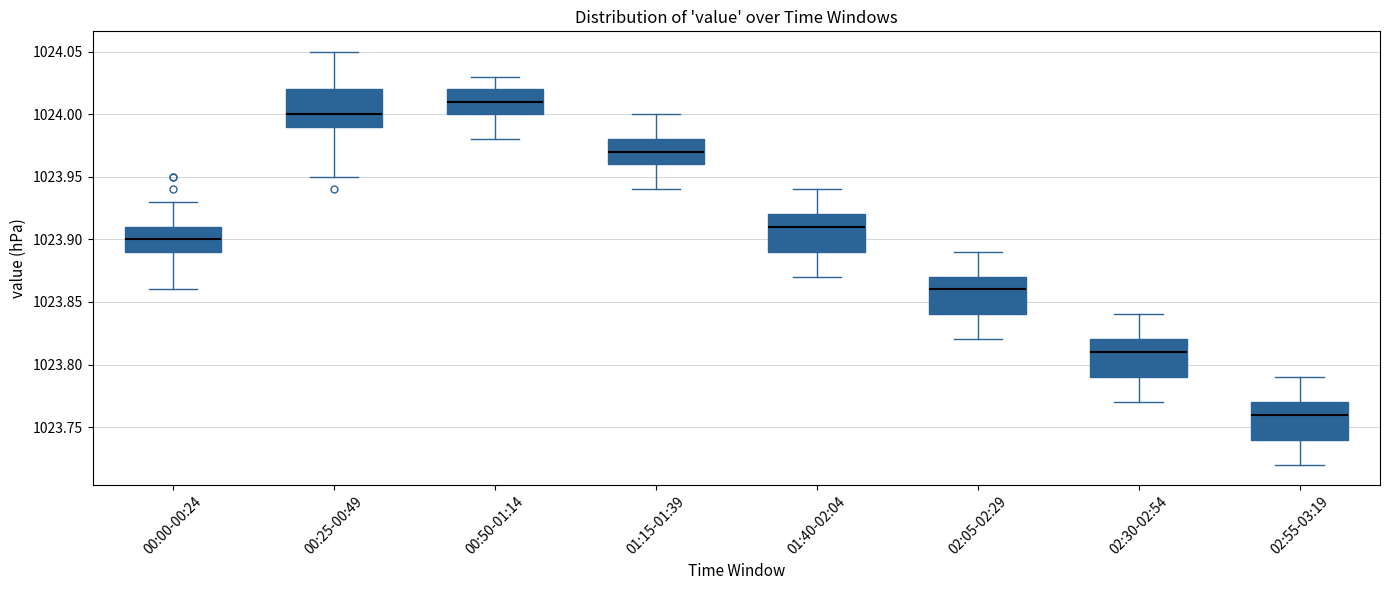

Where does the median line of the box for 02:30-02:54 sit on the y-axis? The values are not printed on the chart, so give them approximately, as read against the axis.

1023.81